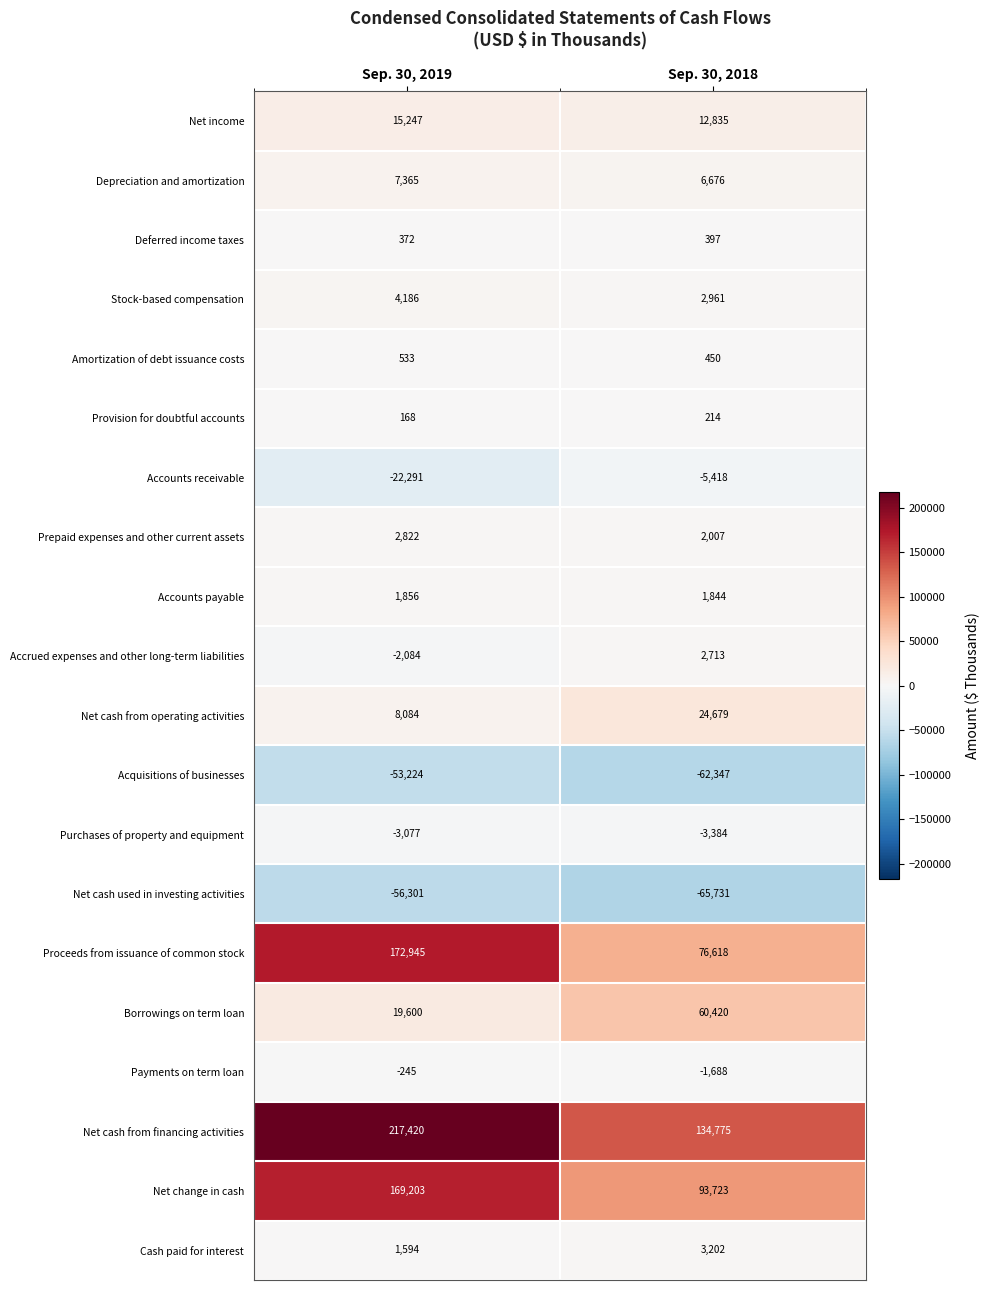

What is the spread (max minus min) of values at Sep. 30, 2018?

200506